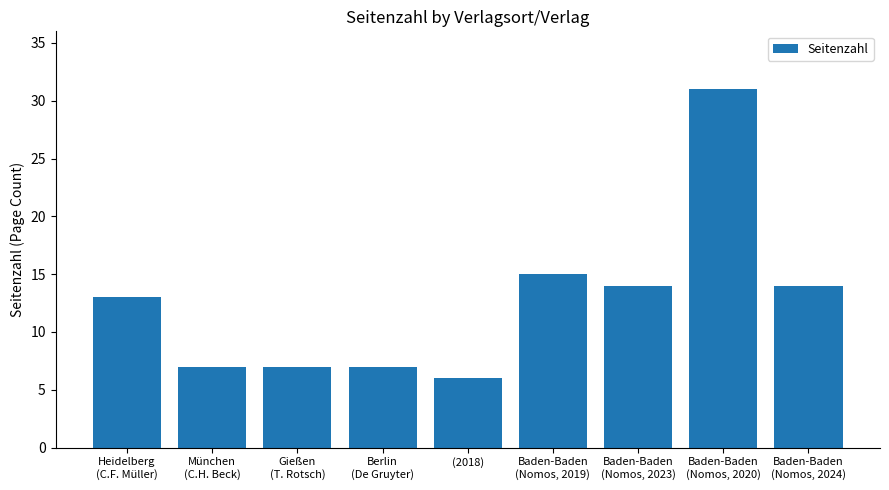

What is the value of the 6th bar from the left?

15